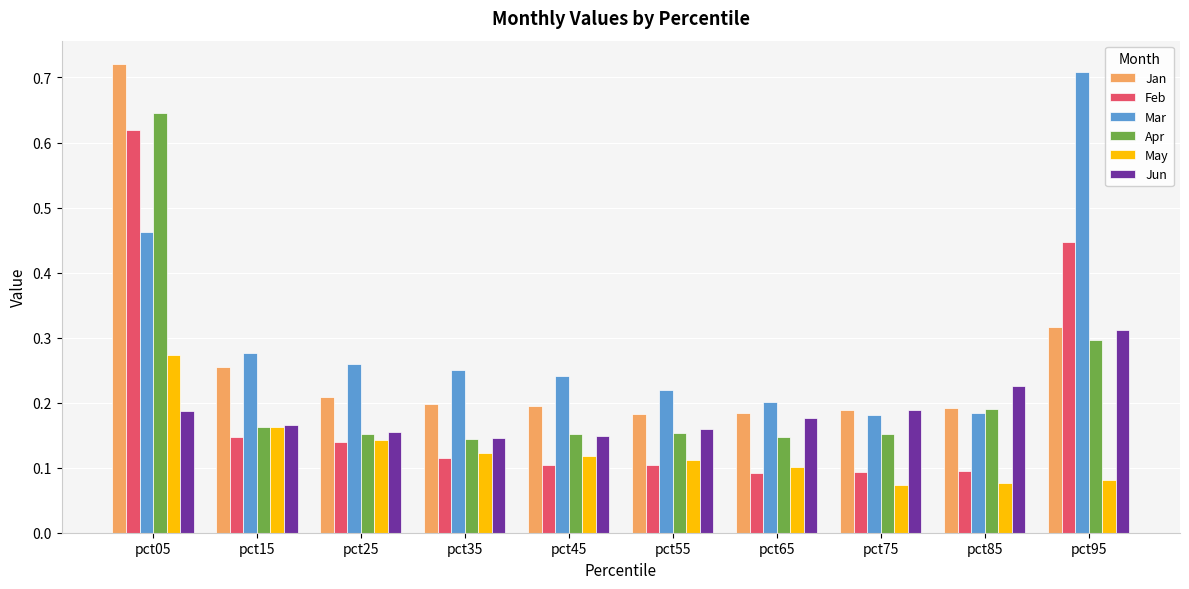

How many May values are between 0 and 1?

10